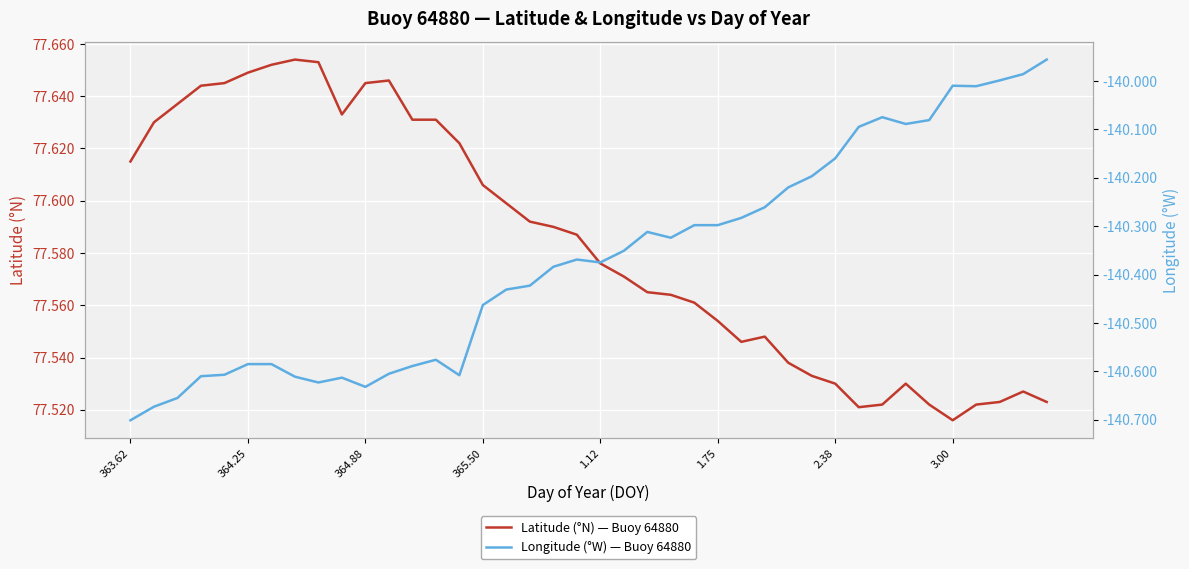

True or false: Latitude (°N) — Buoy 64880 has more than 1 interior local peaks.

True